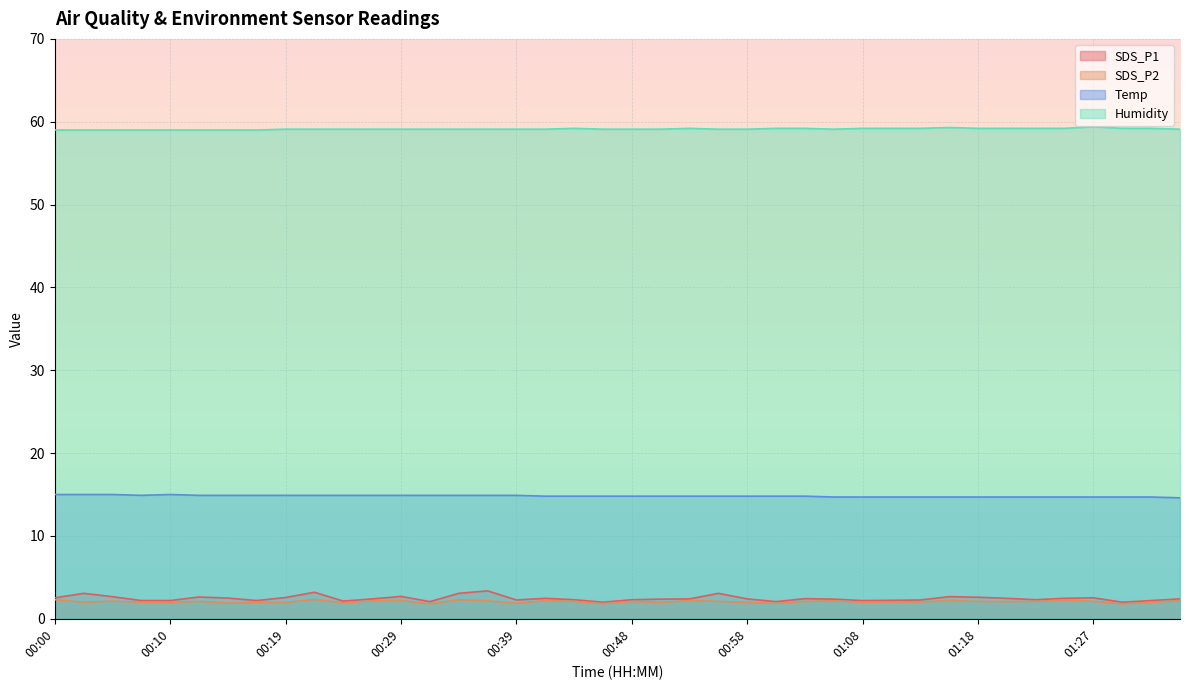

Which has a higher value, 00:39 or 01:32?

00:39